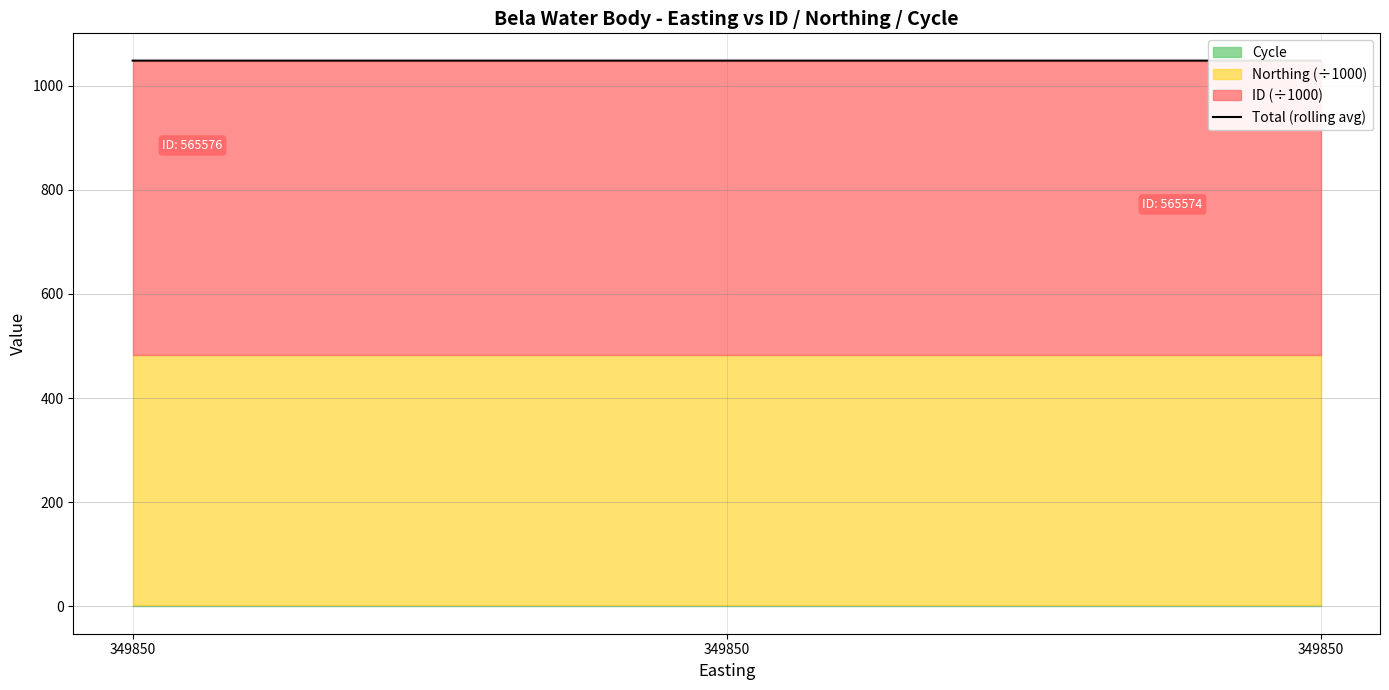

Between 349850 and 349850, which is larger?

349850